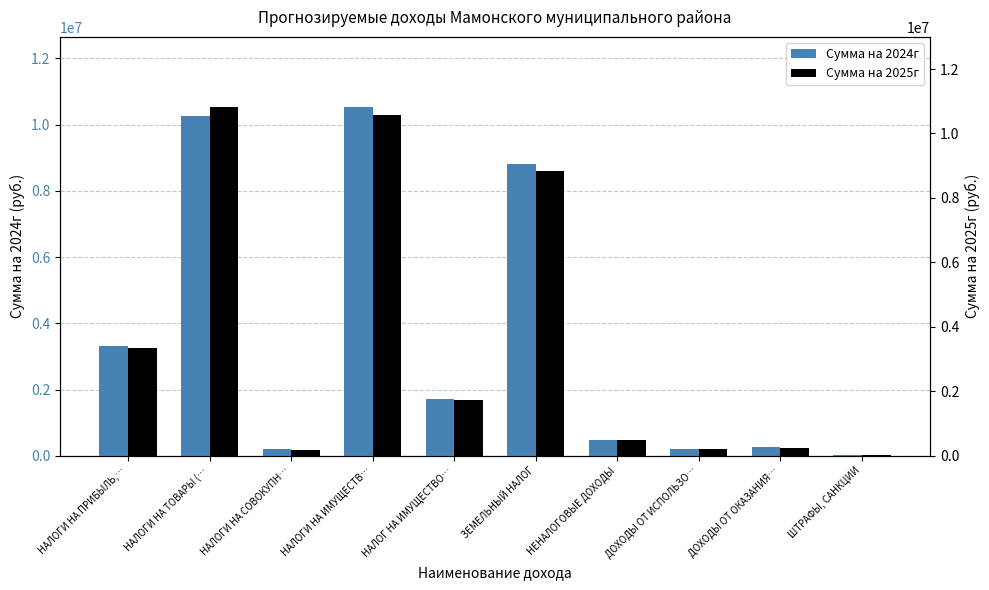

True or false: Сумма на 2025г has a value of 215117.3 at ДОХОДЫ ОТ ИСПОЛЬЗО….

True